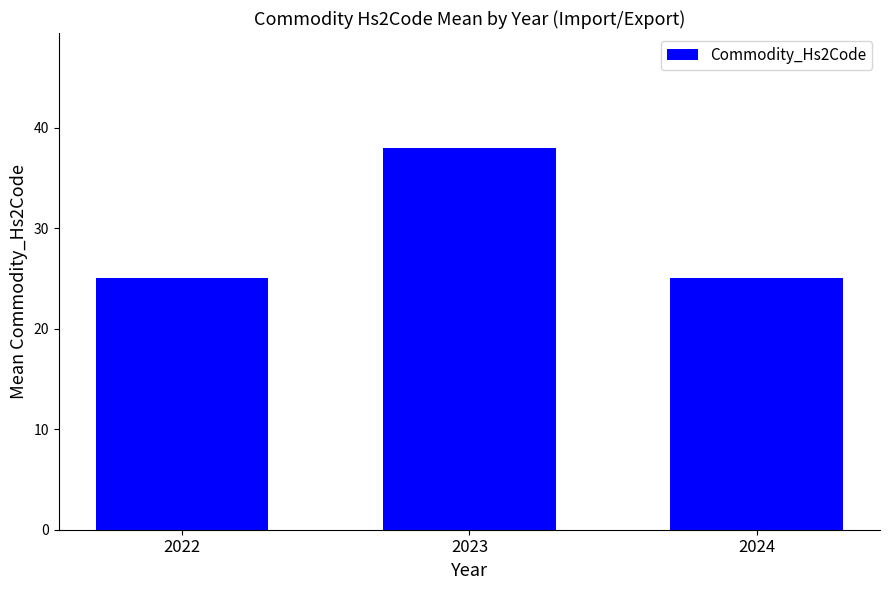

Reading left to right, list all the values displayed in this chart.

25	38	25